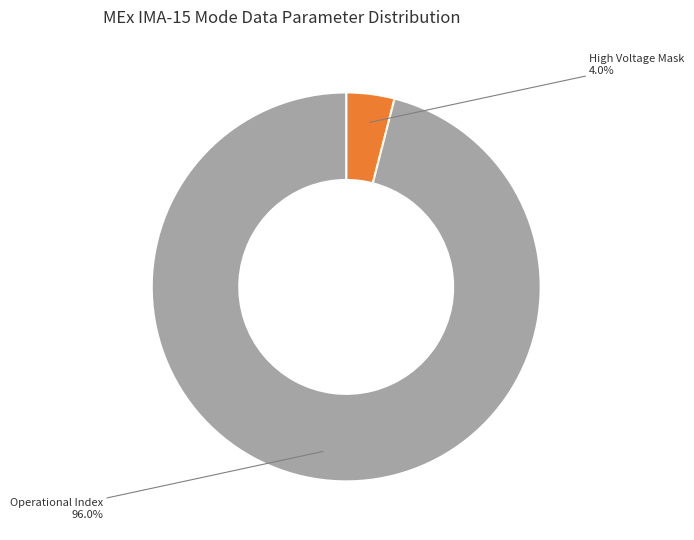

How many slices are in this pie chart?

2